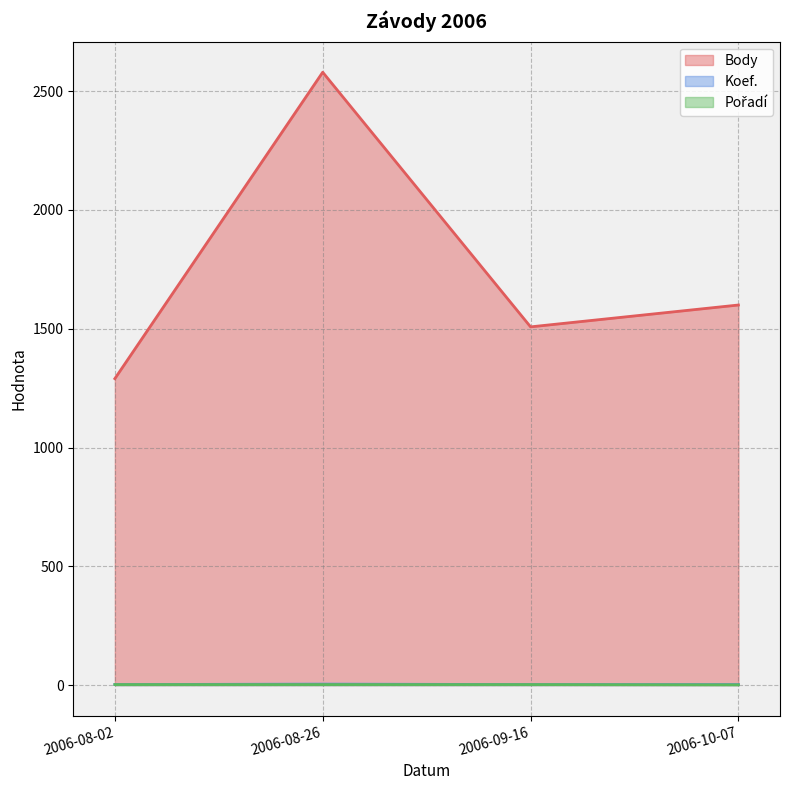

What is the label of the 3rd point from the left?

2006-09-16